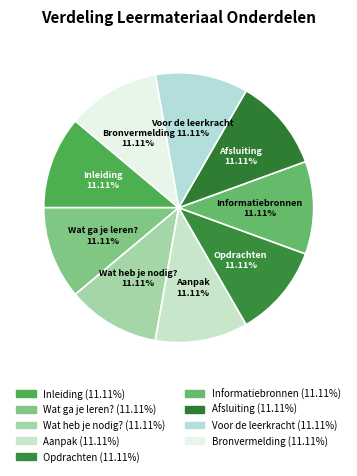

Is there any slice that represents more than half of the pie?

No